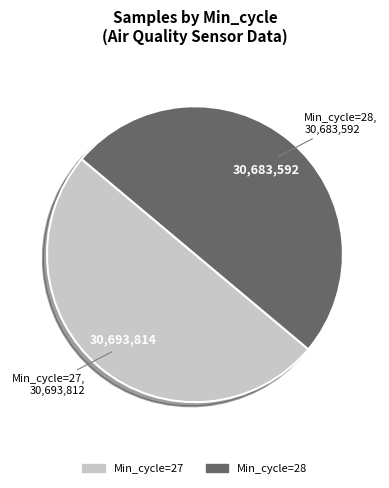

How many segments does this pie chart have?

2